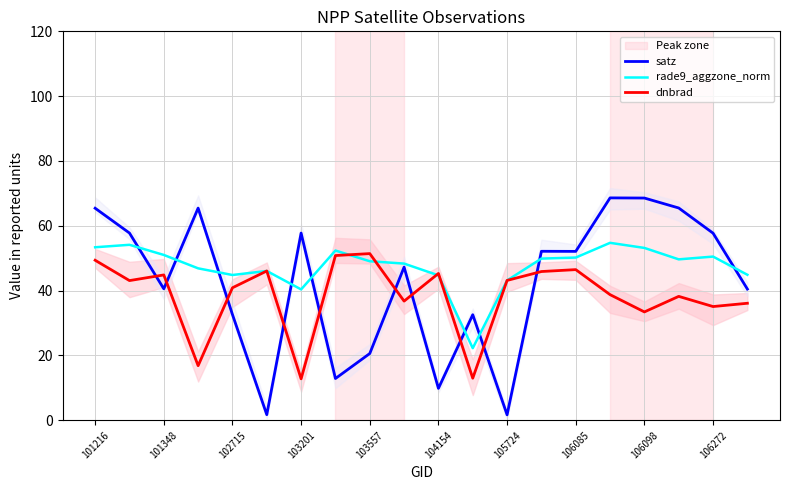

How many data points does each series have?

20